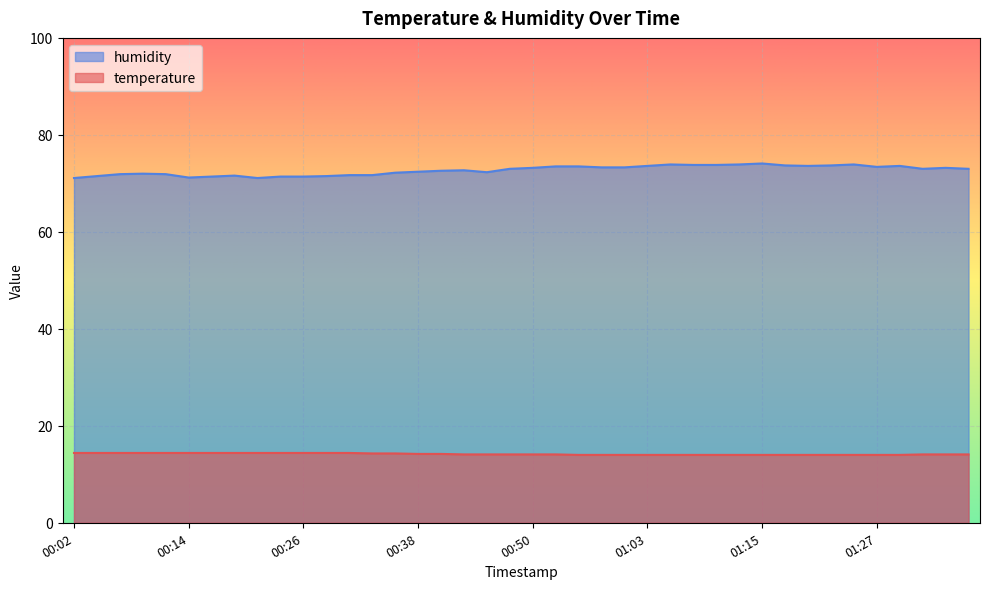

Reading left to right, what are all the values shown in this chart?

temperature: 14.4	14.4	14.4	14.4	14.4	14.4	14.4	14.4	14.4	14.4	14.4	14.4	14.4	14.3	14.3	14.2	14.2	14.1	14.1	14.1	14.1	14.1	14.0	14.0	14.0	14.0	14.0	14.0	14.0	14.0	14.0	14.0	14.0	14.0	14.0	14.0	14.0	14.1	14.1	14.1
humidity: 71.1	71.5	71.9	72.0	71.9	71.2	71.4	71.6	71.1	71.4	71.4	71.5	71.7	71.7	72.2	72.4	72.6	72.7	72.3	73.0	73.2	73.5	73.5	73.3	73.3	73.6	73.9	73.8	73.8	73.9	74.1	73.7	73.6	73.7	73.9	73.4	73.6	73.0	73.2	73.0